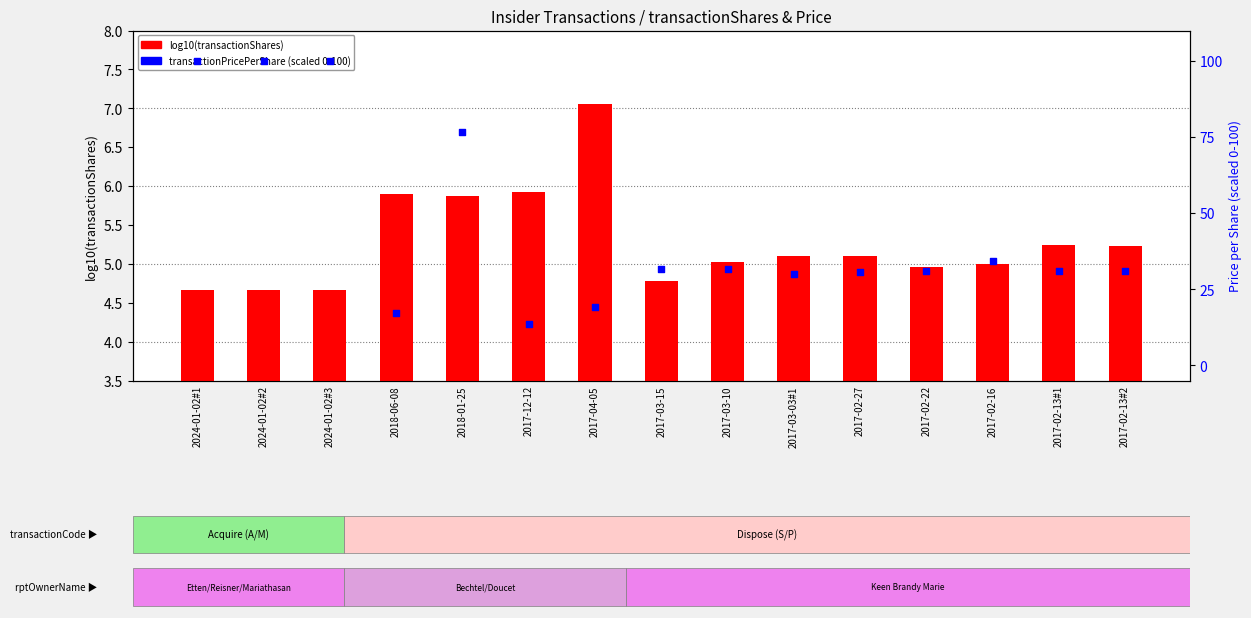

Is the value of log10(transactionShares) at 2017-03-10 greater than the value of transactionPricePerShare (scaled) at 2017-03-03#1?

No